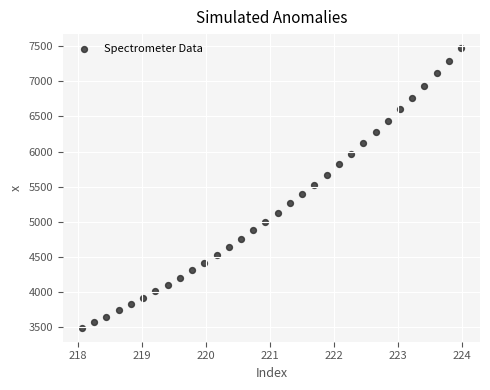

What Y value in the scatter plot is closest to 5482?

5525.9